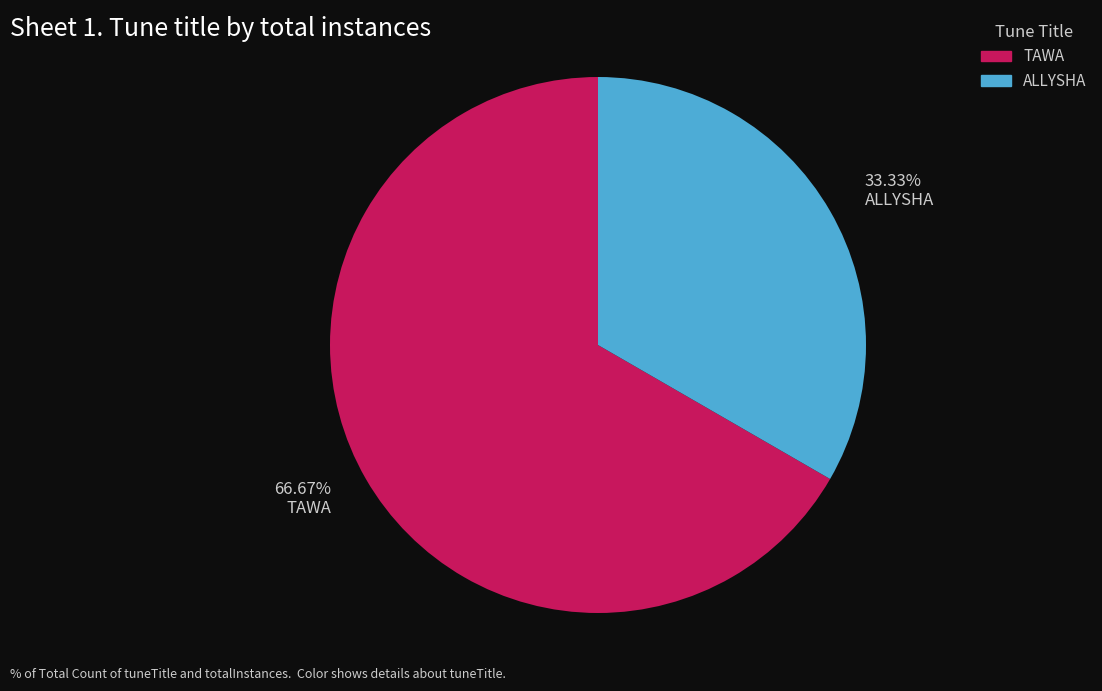

Between ALLYSHA and TAWA, which is larger?

TAWA